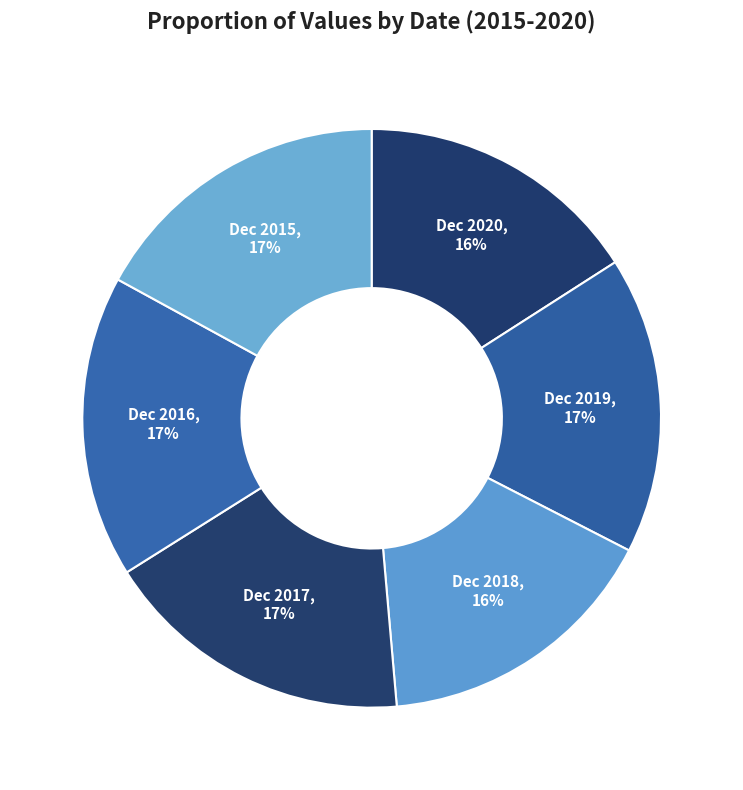

Is it true that Dec 2020 is 9% of the pie?

False